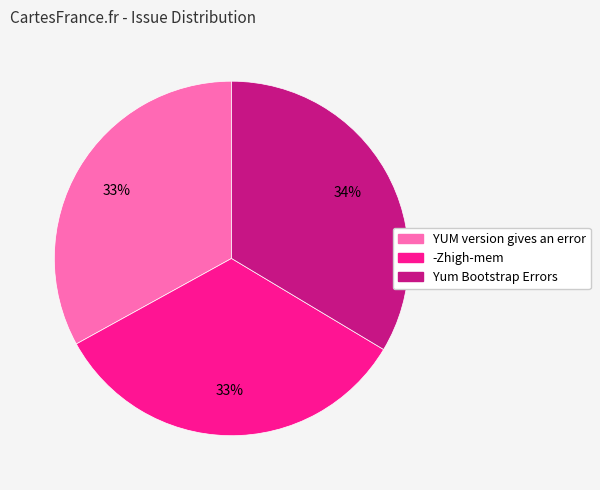

To the nearest percent, what is the average slice percentage?

33%